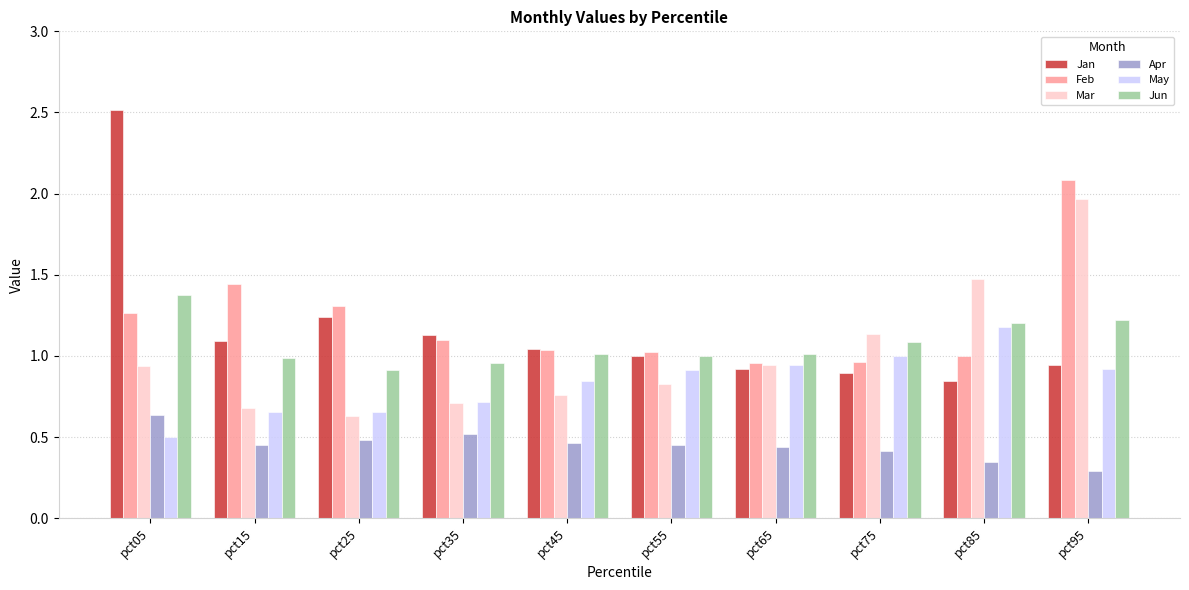

The value of Mar at pct45 is 0.3. True or false?

False